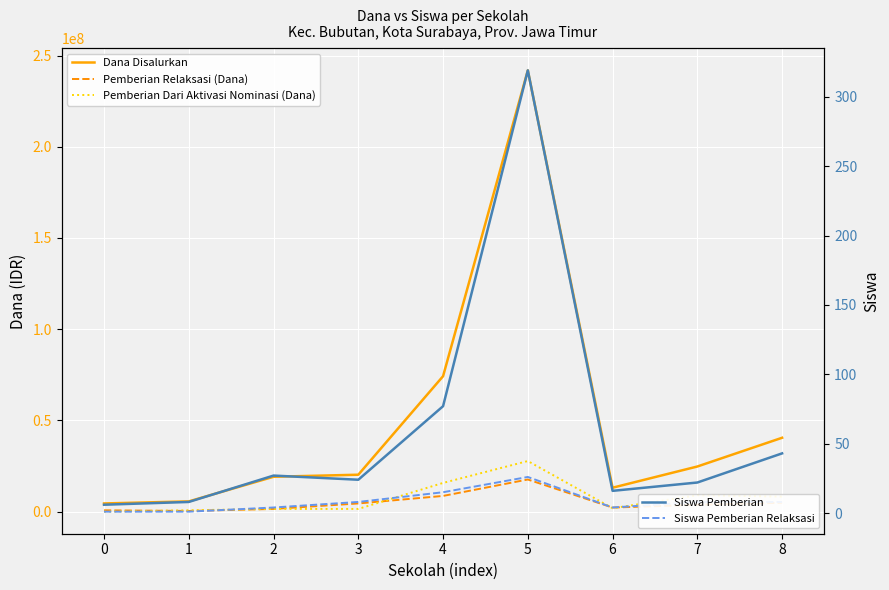

How many interior local valleys does the Siswa Pemberian series have?

2